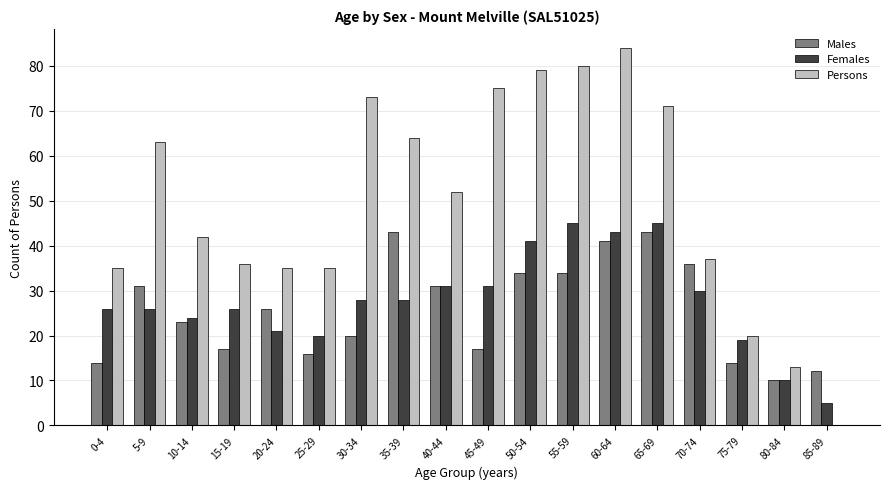

What is the total value across all series at 55-59?

159